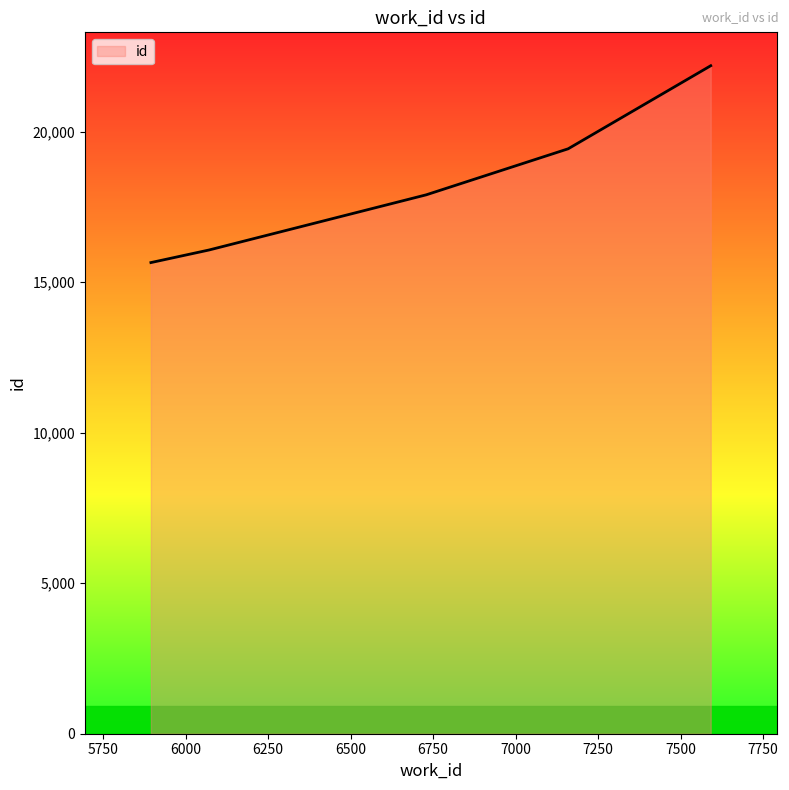

What is the greatest value displayed?

22193